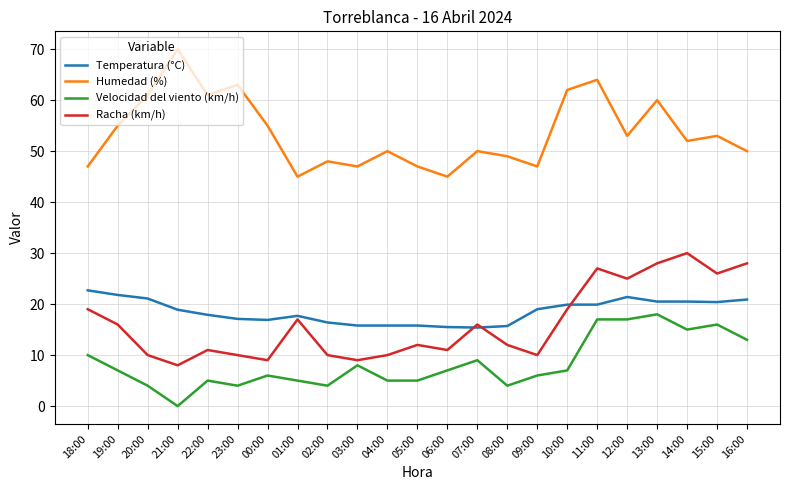

True or false: Racha (km/h) and Humedad (%) intersect in this chart.

False